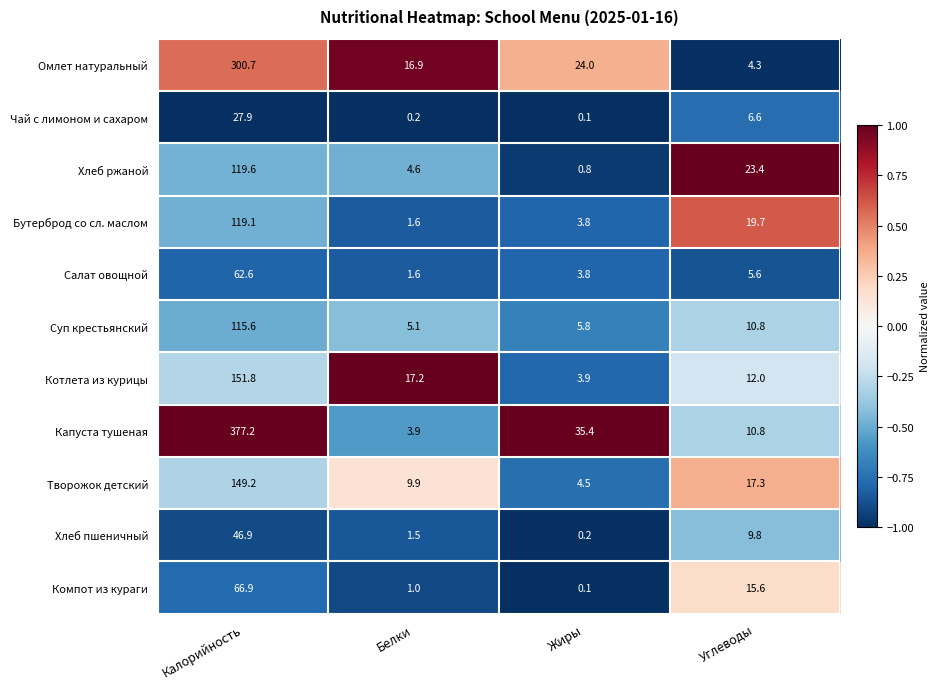

At which category does the chart reach its minimum across all series?

Жиры